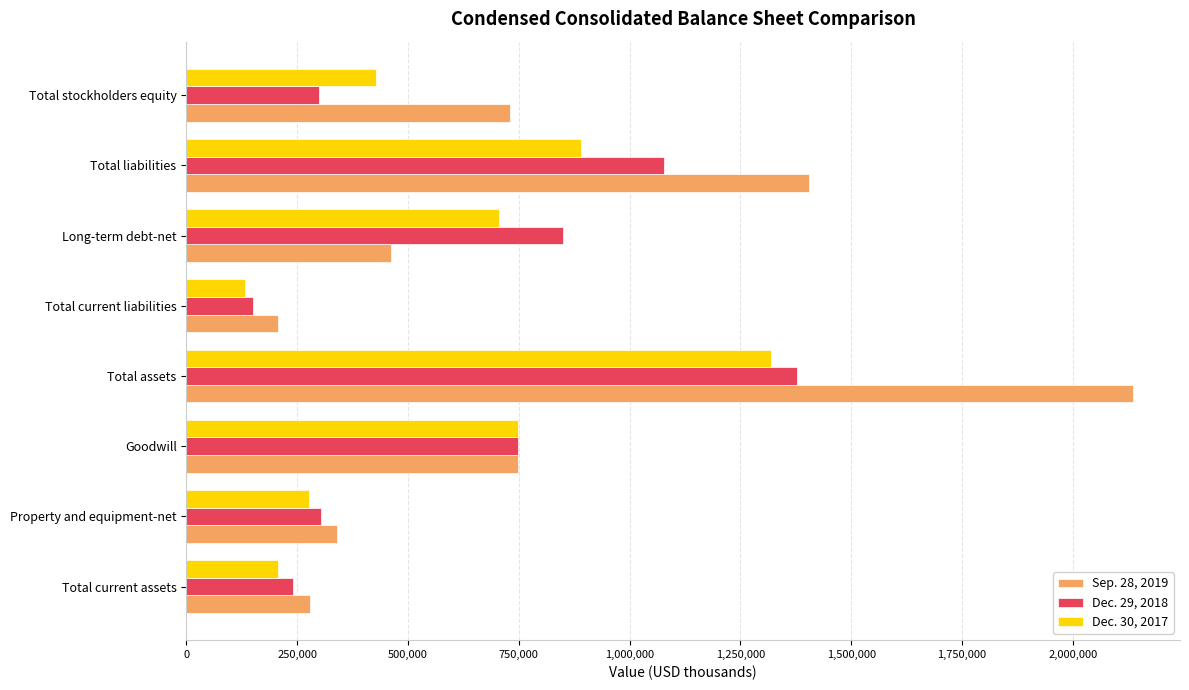

Which series has the largest range (max minus min)?

Sep. 28, 2019